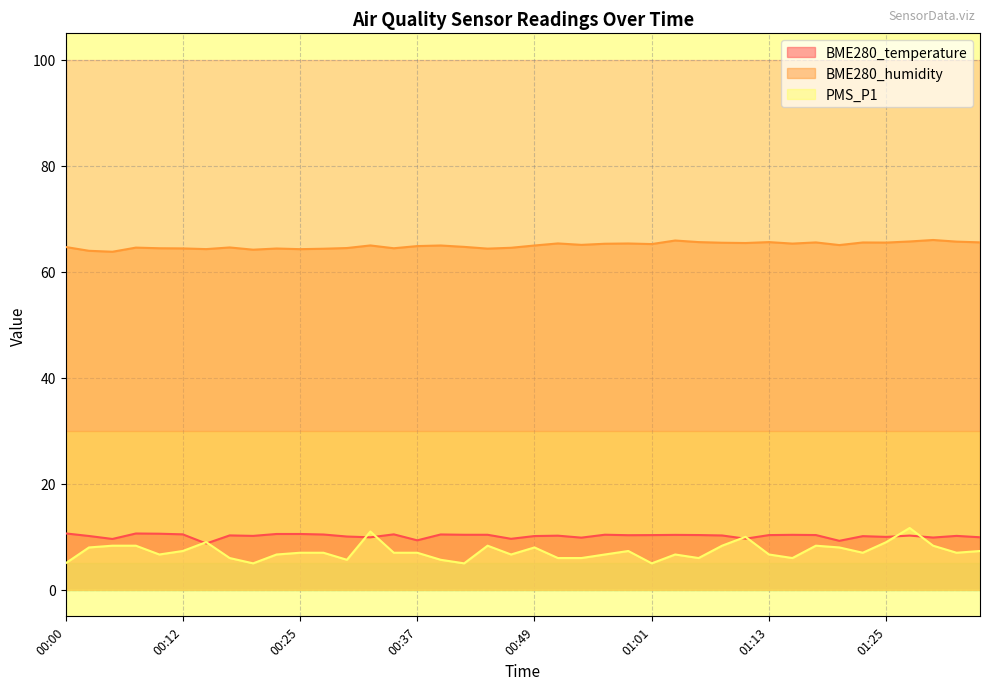

What is the sum of the BME280_temperature values at 00:54 and 01:01?

20.2